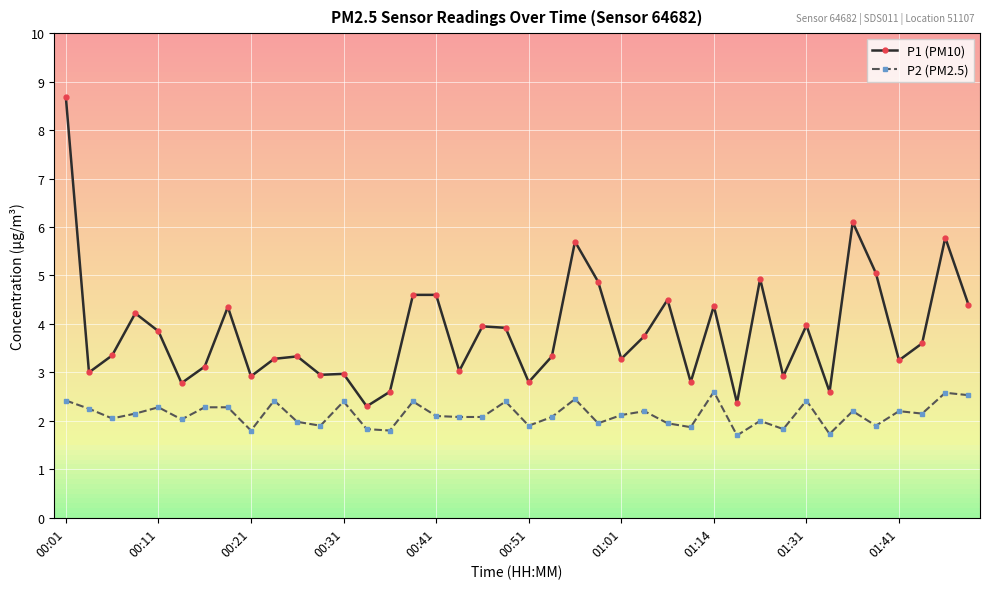

What is the average value of the P2 (PM2.5) series?

2.1